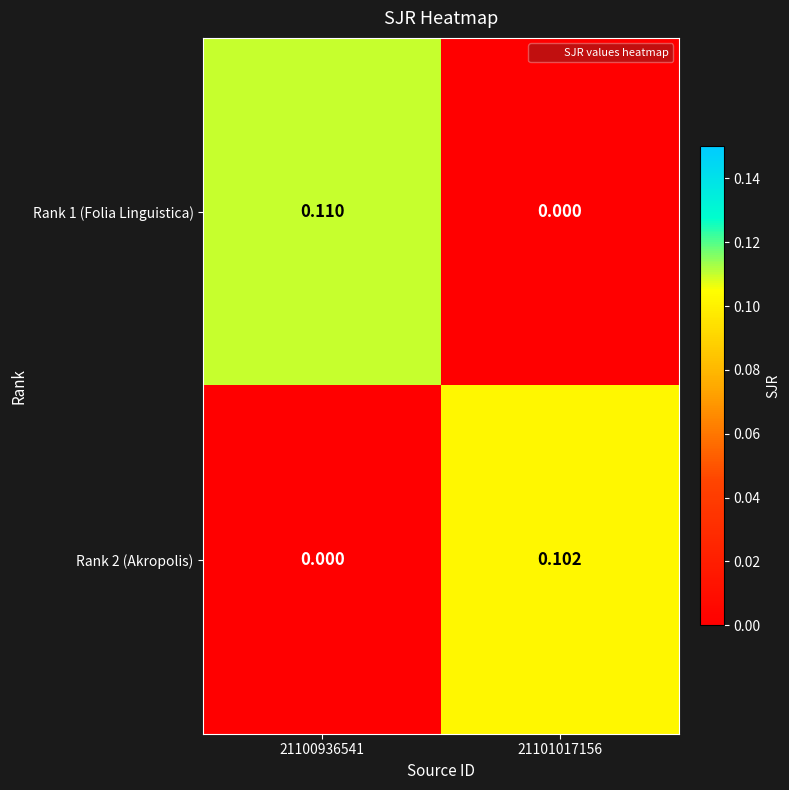

Is the value of Rank 1 (Folia Linguistica) at 21100936541 greater than the value of Rank 2 (Akropolis) at 21100936541?

Yes